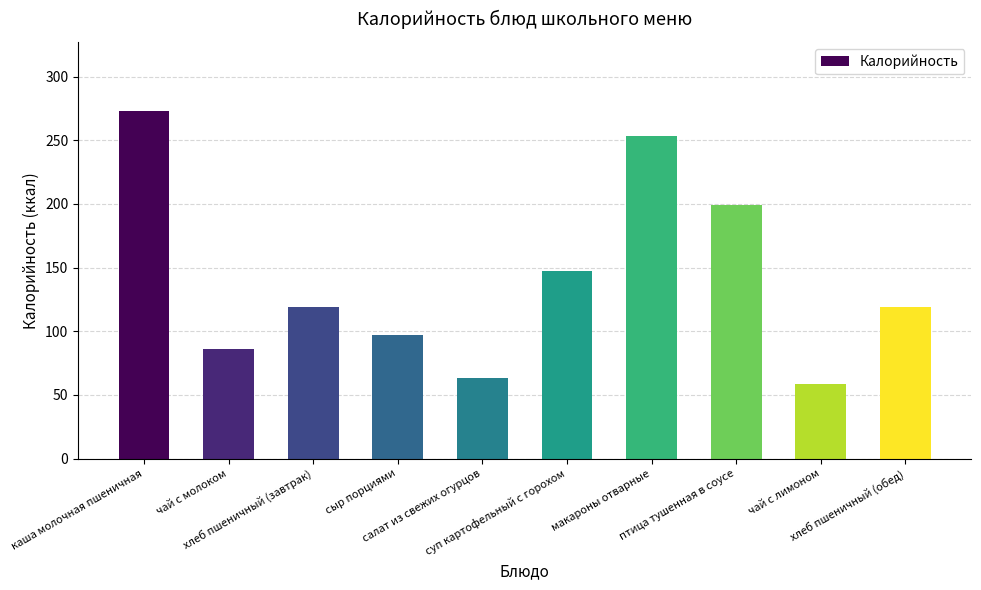

The value at чай с молоком is 34.3. True or false?

False